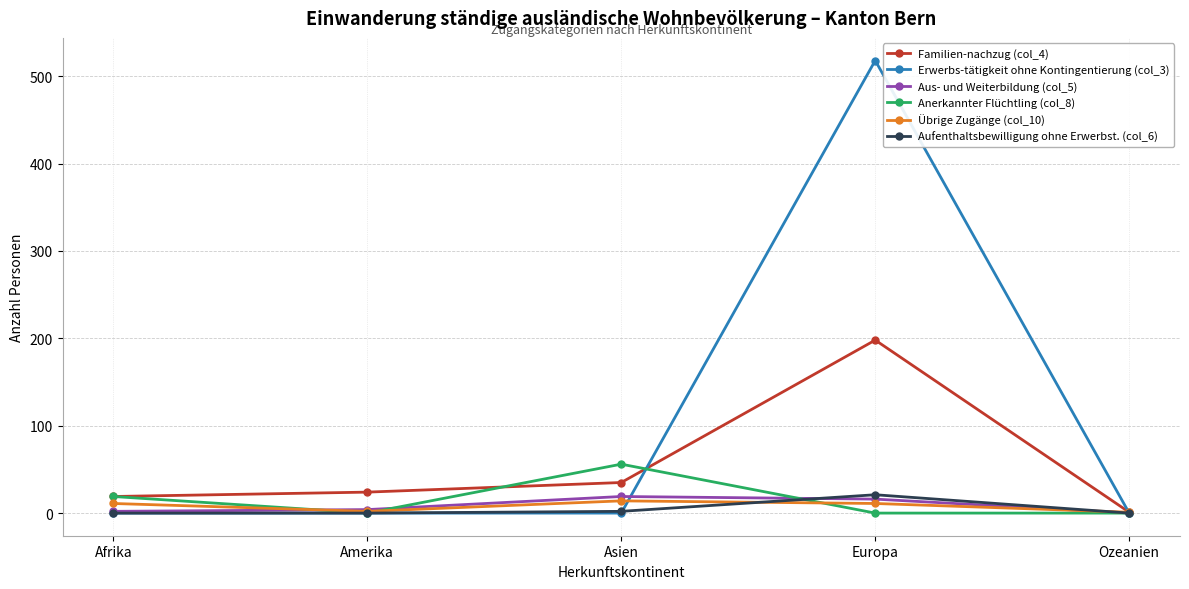

Which series changed the most between Amerika and Asien?

Anerkannter Flüchtling (col_8)